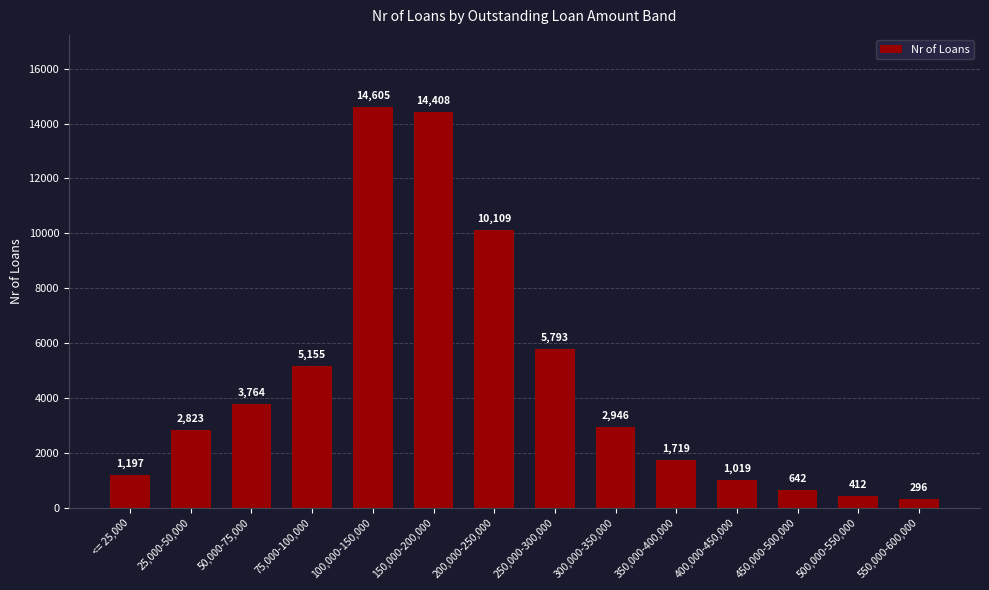

List the labels in order of value, largest first.

100,000-150,000, 150,000-200,000, 200,000-250,000, 250,000-300,000, 75,000-100,000, 50,000-75,000, 300,000-350,000, 25,000-50,000, 350,000-400,000, <= 25,000, 400,000-450,000, 450,000-500,000, 500,000-550,000, 550,000-600,000